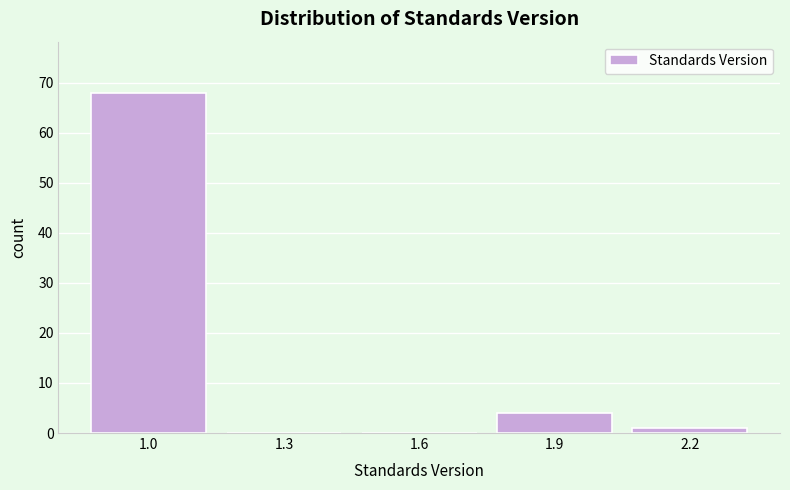

Reading left to right, list all the values displayed in this chart.

1.0=68	1.3=0	1.6=0	1.9=4	2.2=1